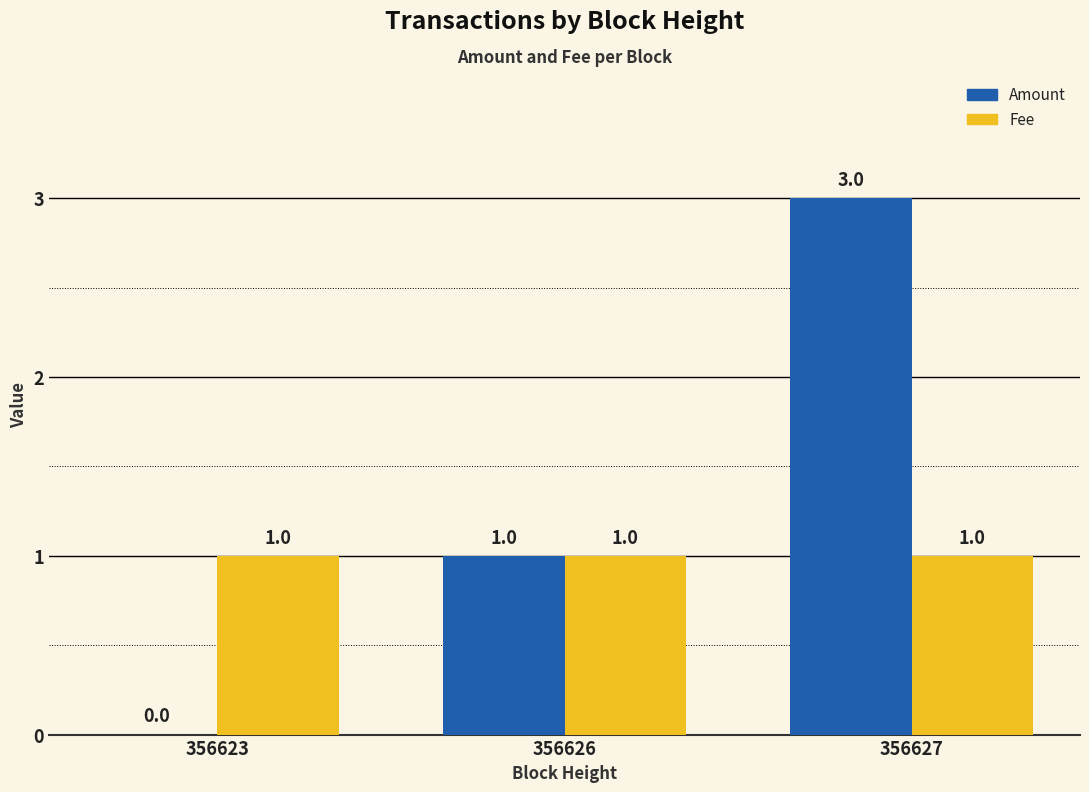

True or false: Amount has a value of 5 at 356627.

False